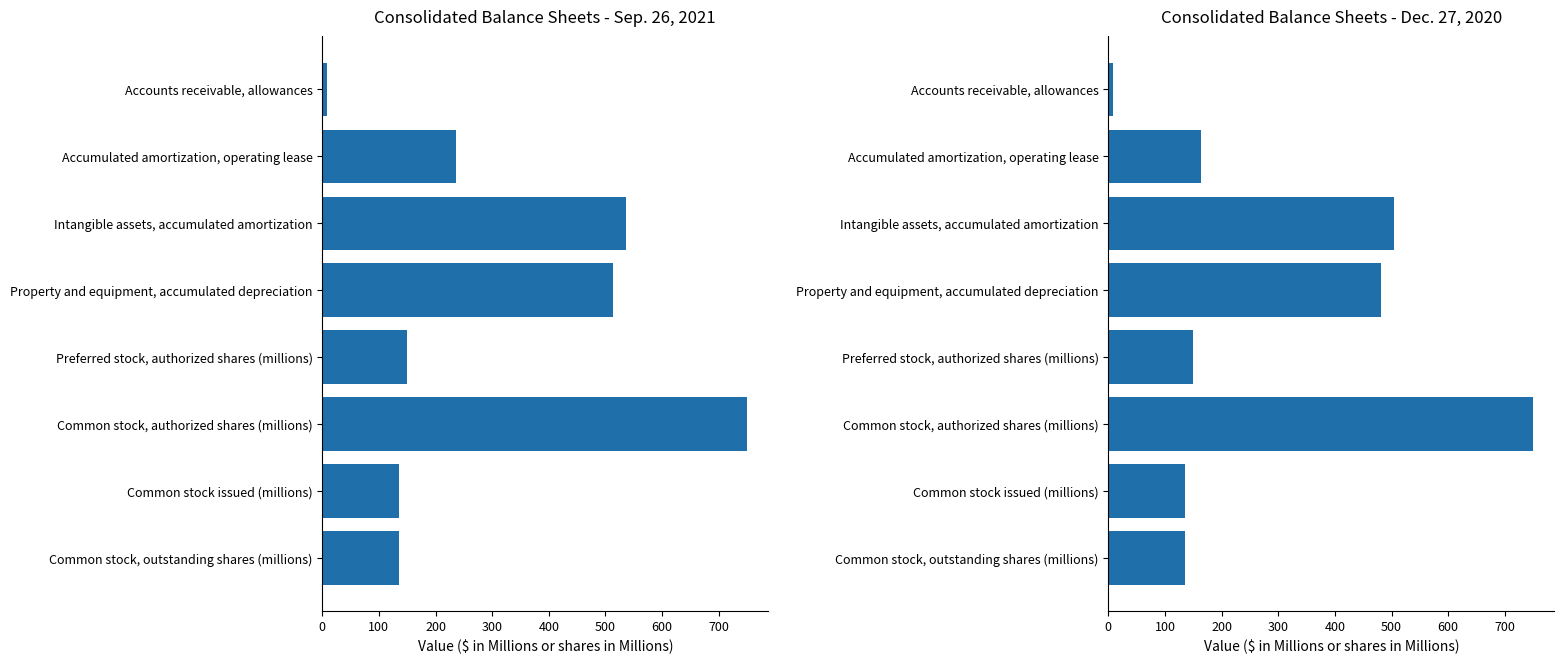

How many data points does each series have?

8